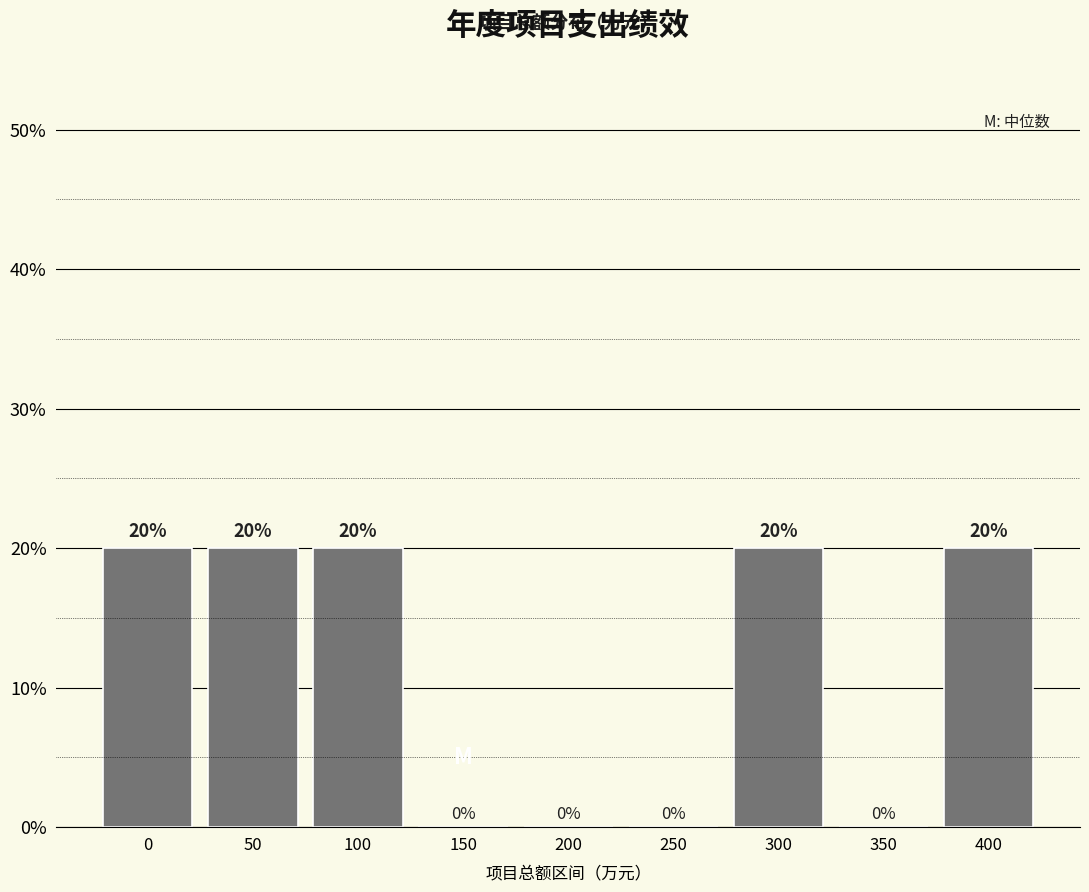

Reading left to right, extract all data points from this chart.

0=20	50=20	100=20	150=0	200=0	250=0	300=20	350=0	400=20